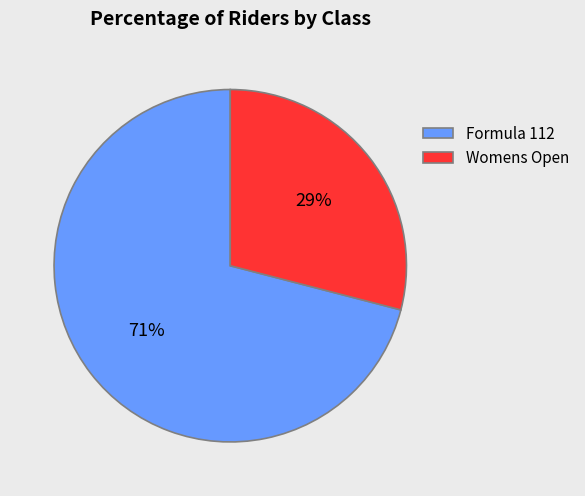

To the nearest percent, what is the difference between the Formula 112 and Womens Open slice percentages?

42%